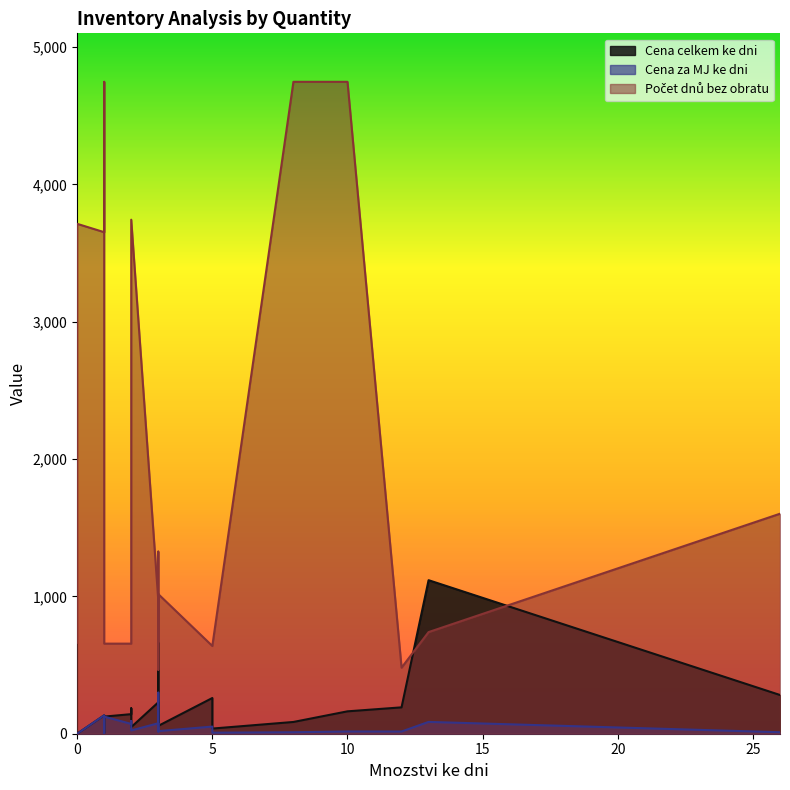

The value of Cena celkem ke dni at 26 is 438.5. True or false?

False